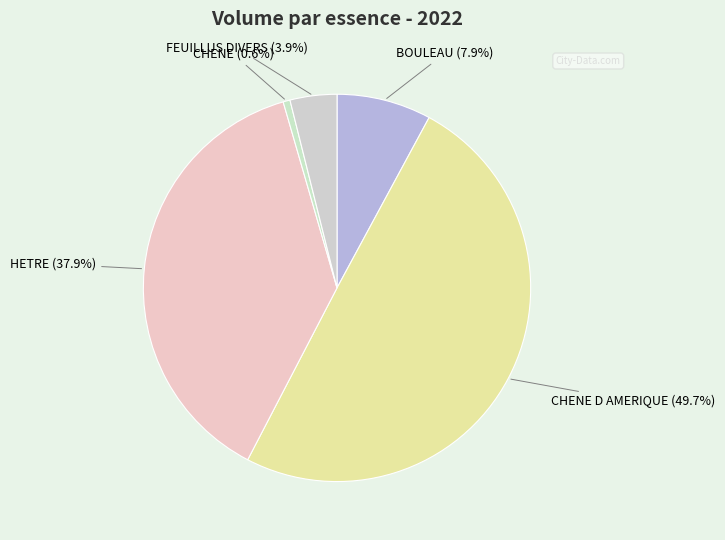

Which slice is the largest?

CHENE D AMERIQUE